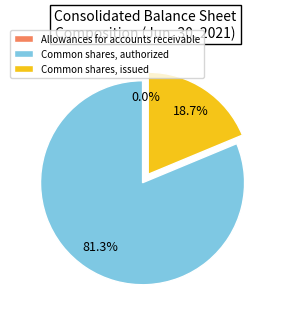

True or false: Common shares, authorized accounts for 67% of the total.

False